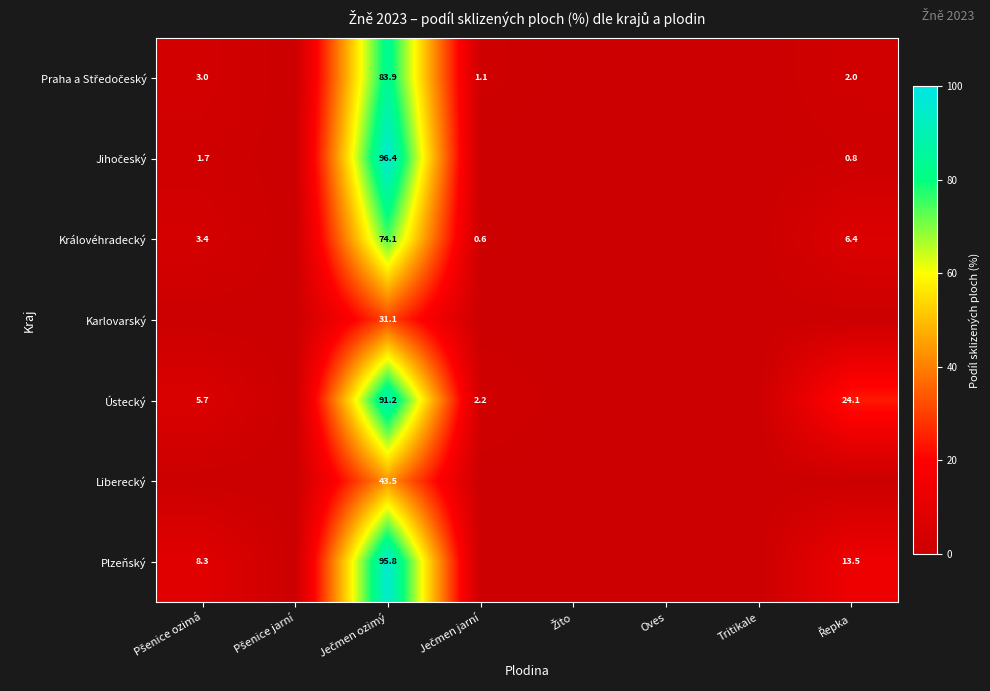

How many positive values does the Liberecký series have?

1